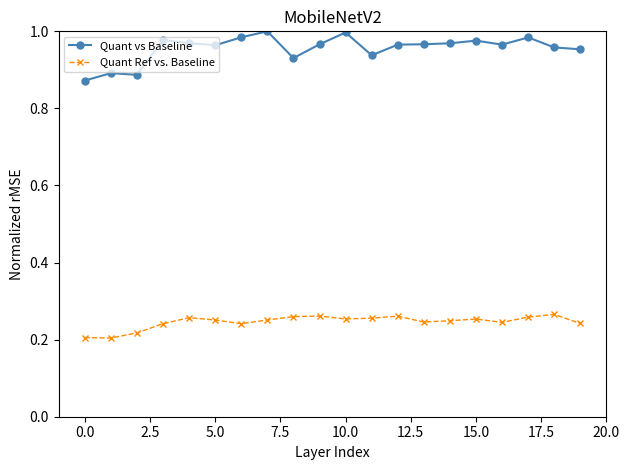

What is the sum of all Quant Ref vs. Baseline values?

4.9